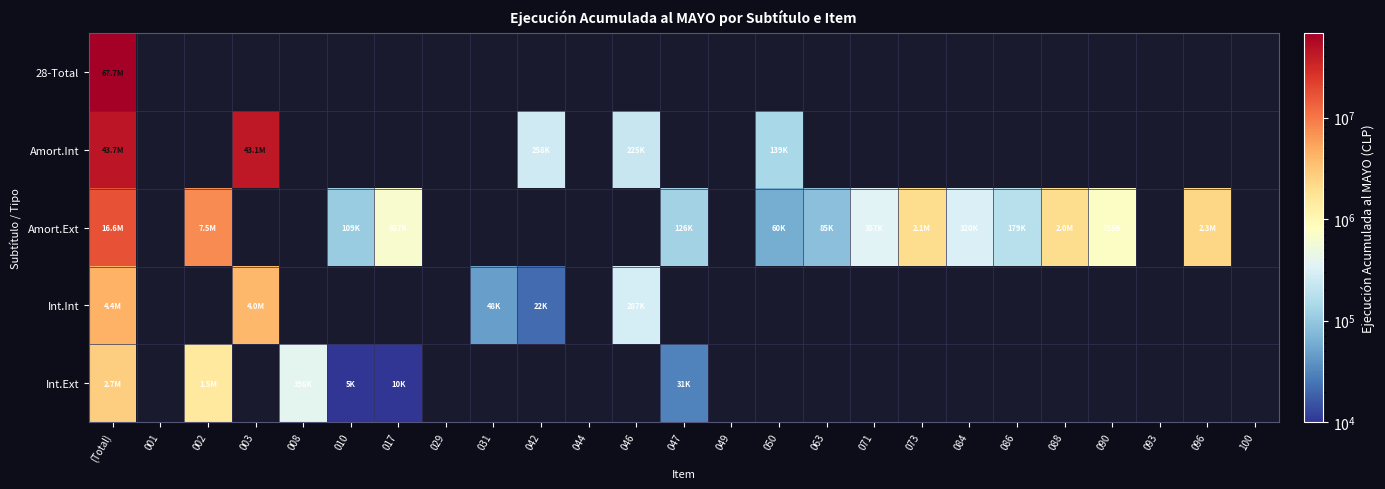

At how many categories does at least one series exceed 62185774?

1